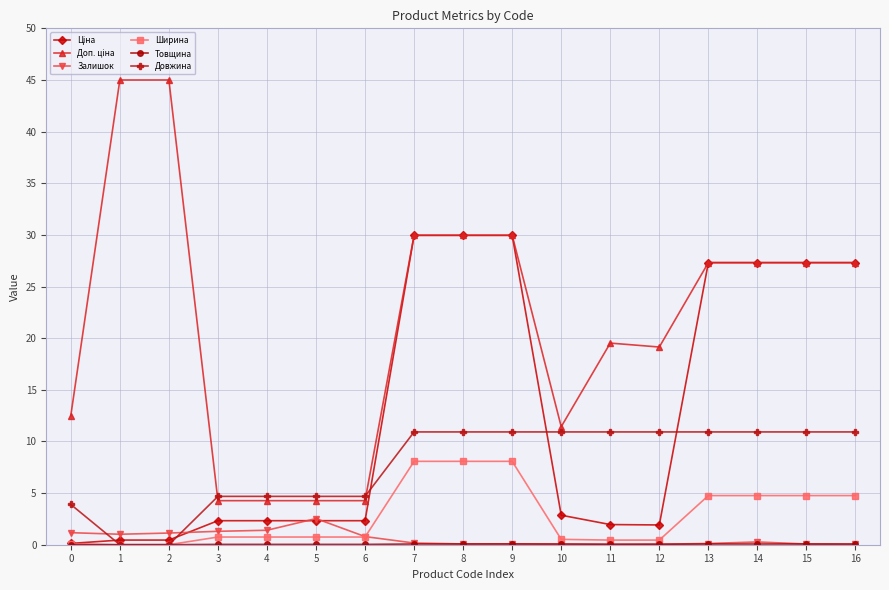

The Залишок series shows 1.1 at 2. True or false?

True